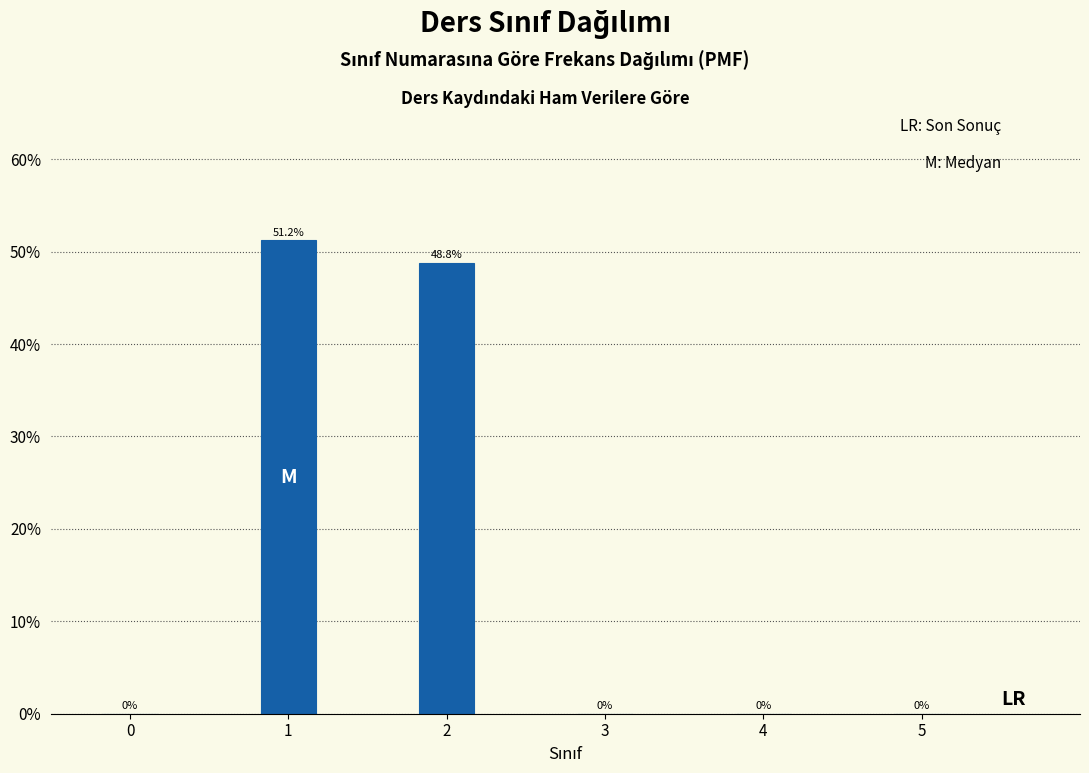

Reading left to right, extract all data points from this chart.

0=0.0	1=51.2	2=48.8	3=0.0	4=0.0	5=0.0